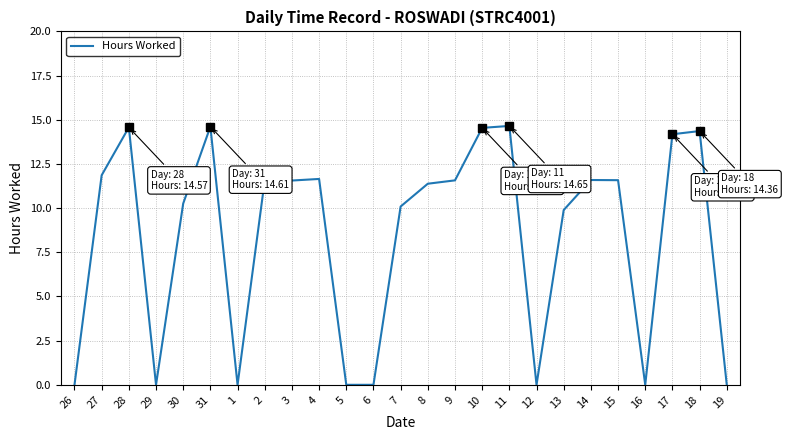

What is the maximum value shown in the chart?

14.7